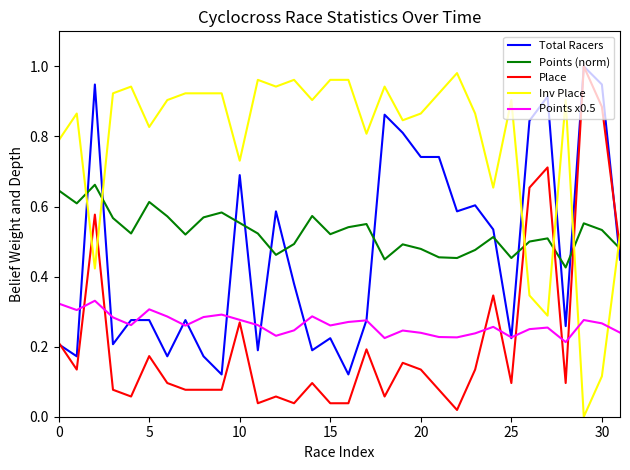

How many times do Inv Place and Place cross each other?

6